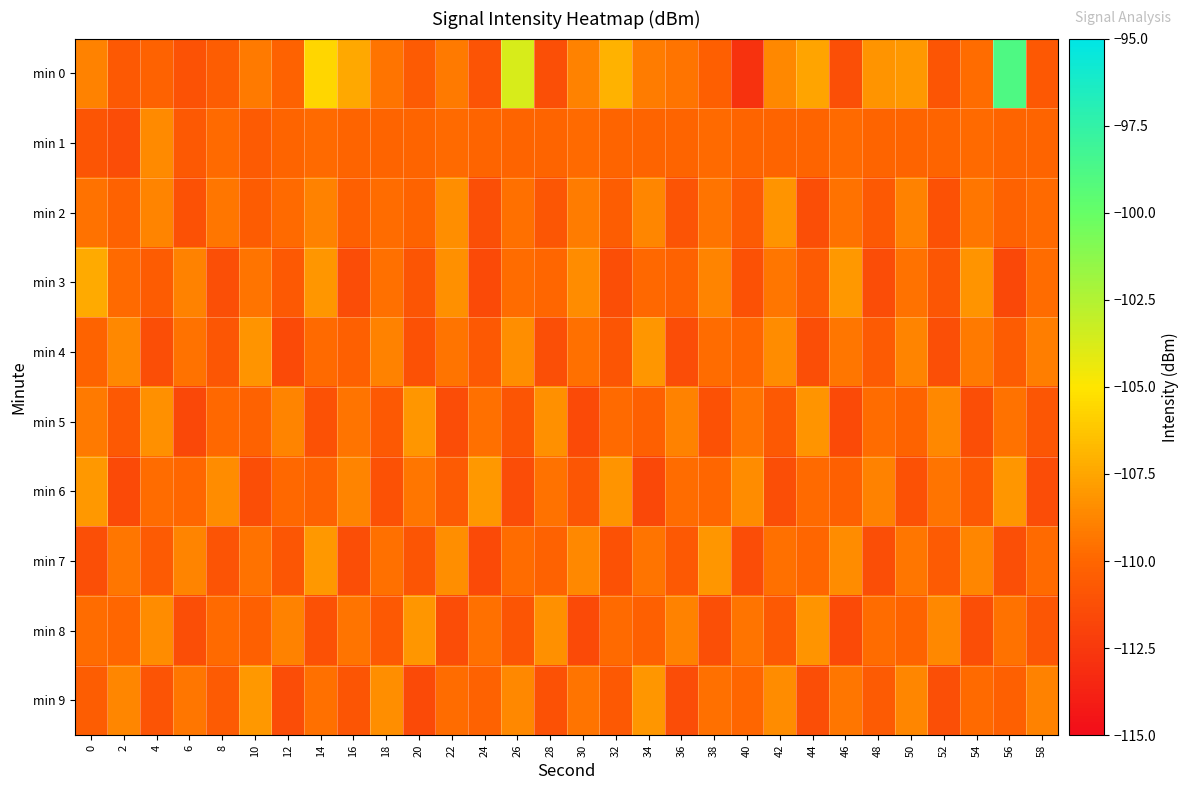

Reading left to right, what are all the values shown in this chart?

min 0: 0=-108.9	2=-110.6	4=-110.2	6=-111.1	8=-110.4	10=-109.2	12=-110.2	14=-105.6	16=-107.4	18=-109.4	20=-110.6	22=-109.2	24=-111.0	26=-103.7	28=-111.2	30=-108.9	32=-107.0	34=-109.1	36=-109.4	38=-110.4	40=-112.8	42=-108.6	44=-107.5	46=-111.2	48=-108.1	50=-108.0	52=-110.9	54=-109.8	56=-98.9	58=-110.7
min 1: 0=-110.9	2=-111.4	4=-108.6	6=-110.7	8=-109.8	10=-110.6	12=-110.0	14=-109.8	16=-110.0	18=-110.0	20=-110.0	22=-109.8	24=-110.0	26=-110.0	28=-110.0	30=-109.8	32=-110.0	34=-110.0	36=-110.0	38=-109.8	40=-110.0	42=-110.0	44=-110.0	46=-109.8	48=-110.0	50=-110.0	52=-110.0	54=-109.8	56=-110.0	58=-110.0
min 2: 0=-109.5	2=-110.2	4=-108.8	6=-111.1	8=-109.3	10=-110.5	12=-109.8	14=-108.9	16=-110.3	18=-109.7	20=-110.1	22=-108.4	24=-111.2	26=-109.6	28=-110.8	30=-109.1	32=-110.4	34=-108.7	36=-111.0	38=-109.4	40=-110.6	42=-108.2	44=-111.3	46=-109.5	48=-110.7	50=-108.9	52=-111.1	54=-109.3	56=-110.2	58=-109.8
min 3: 0=-107.3	2=-109.8	4=-110.5	6=-108.9	8=-111.2	10=-109.4	12=-110.7	14=-108.1	16=-111.4	18=-109.6	20=-110.9	22=-108.3	24=-111.5	26=-109.7	28=-110.0	30=-108.5	32=-111.3	34=-109.9	36=-110.2	38=-108.8	40=-111.1	42=-109.3	44=-110.6	46=-108.0	48=-111.4	50=-109.5	52=-110.8	54=-108.2	56=-111.6	58=-109.7
min 4: 0=-110.1	2=-108.6	4=-111.3	6=-109.5	8=-110.8	10=-108.2	12=-111.5	14=-109.8	16=-110.3	18=-108.9	20=-111.1	22=-109.4	24=-110.7	26=-108.4	28=-111.2	30=-109.6	32=-110.9	34=-108.1	36=-111.4	38=-109.7	40=-110.0	42=-108.5	44=-111.3	46=-109.3	48=-110.6	50=-108.8	52=-111.2	54=-109.2	56=-110.5	58=-109.0
min 5: 0=-109.2	2=-110.7	4=-108.3	6=-111.6	8=-109.9	10=-110.2	12=-108.8	14=-111.1	16=-109.4	18=-110.7	20=-108.1	22=-111.4	24=-109.6	26=-110.9	28=-108.3	30=-111.5	32=-109.8	34=-110.3	36=-108.9	38=-111.1	40=-109.4	42=-110.7	44=-108.2	46=-111.5	48=-109.7	50=-110.1	52=-108.6	54=-111.3	56=-109.5	58=-110.8
min 6: 0=-108.0	2=-111.5	4=-109.7	6=-110.0	8=-108.5	10=-111.3	12=-109.9	14=-110.2	16=-108.8	18=-111.1	20=-109.3	22=-110.6	24=-108.0	26=-111.4	28=-109.5	30=-110.8	32=-108.2	34=-111.6	36=-109.7	38=-110.0	40=-108.5	42=-111.3	44=-109.8	46=-110.3	48=-108.9	50=-111.1	52=-109.4	54=-110.7	56=-108.1	58=-111.4
min 7: 0=-111.2	2=-109.3	4=-110.6	6=-108.8	8=-111.0	10=-109.5	12=-110.8	14=-108.0	16=-111.3	18=-109.6	20=-110.9	22=-108.4	24=-111.5	26=-109.7	28=-110.2	30=-108.6	32=-111.1	34=-109.4	36=-110.7	38=-108.1	40=-111.4	42=-109.6	44=-110.0	46=-108.5	48=-111.3	50=-109.3	52=-110.6	54=-108.7	56=-111.2	58=-109.8
min 8: 0=-109.7	2=-110.0	4=-108.5	6=-111.3	8=-109.8	10=-110.3	12=-108.9	14=-111.1	16=-109.4	18=-110.7	20=-108.1	22=-111.4	24=-109.6	26=-110.9	28=-108.3	30=-111.5	32=-109.8	34=-110.3	36=-108.9	38=-111.2	40=-109.4	42=-110.7	44=-108.2	46=-111.5	48=-109.7	50=-110.1	52=-108.6	54=-111.3	56=-109.5	58=-110.8
min 9: 0=-110.4	2=-108.7	4=-111.0	6=-109.3	8=-110.6	10=-108.0	12=-111.4	14=-109.6	16=-110.9	18=-108.4	20=-111.5	22=-109.7	24=-110.2	26=-108.6	28=-111.1	30=-109.4	32=-110.7	34=-108.1	36=-111.4	38=-109.6	40=-110.0	42=-108.5	44=-111.3	46=-109.3	48=-110.6	50=-108.7	52=-111.2	54=-109.8	56=-110.3	58=-108.9